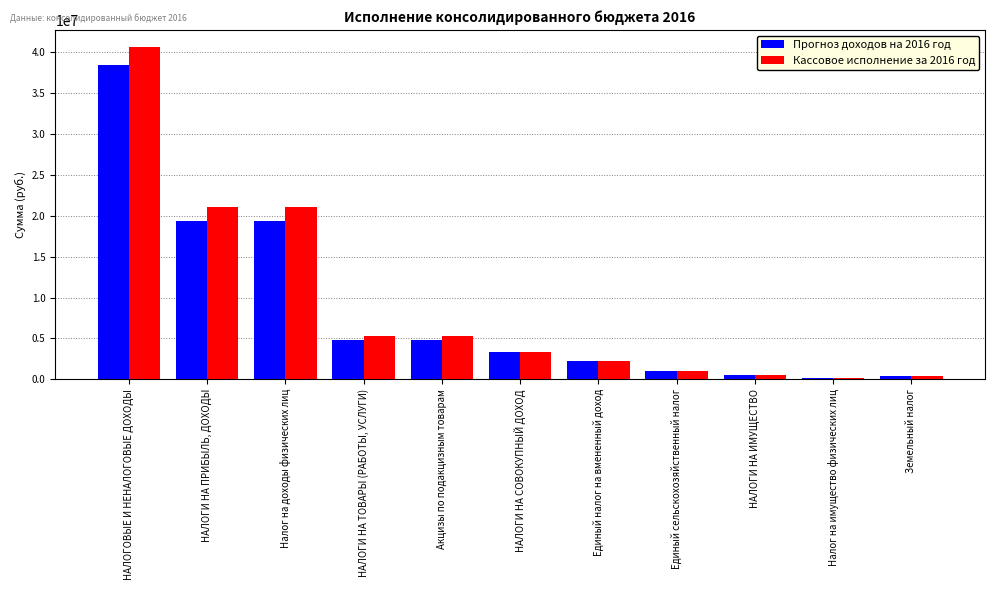

What is the label of the 4th bar from the left?

НАЛОГИ НА ТОВАРЫ (РАБОТЫ, УСЛУГИ)